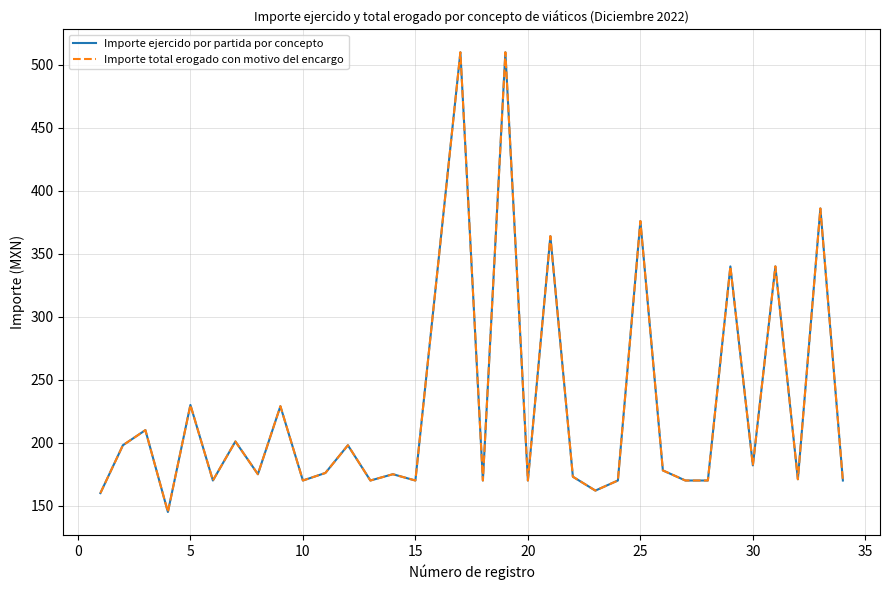

Does the chart have visible grid lines?

Yes